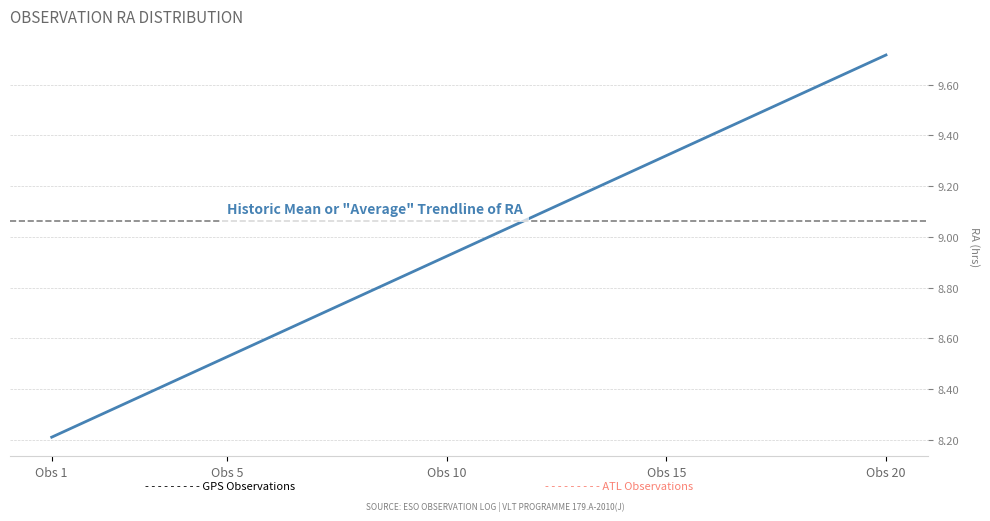

At which category does the chart reach its minimum across all series?

Obs 1